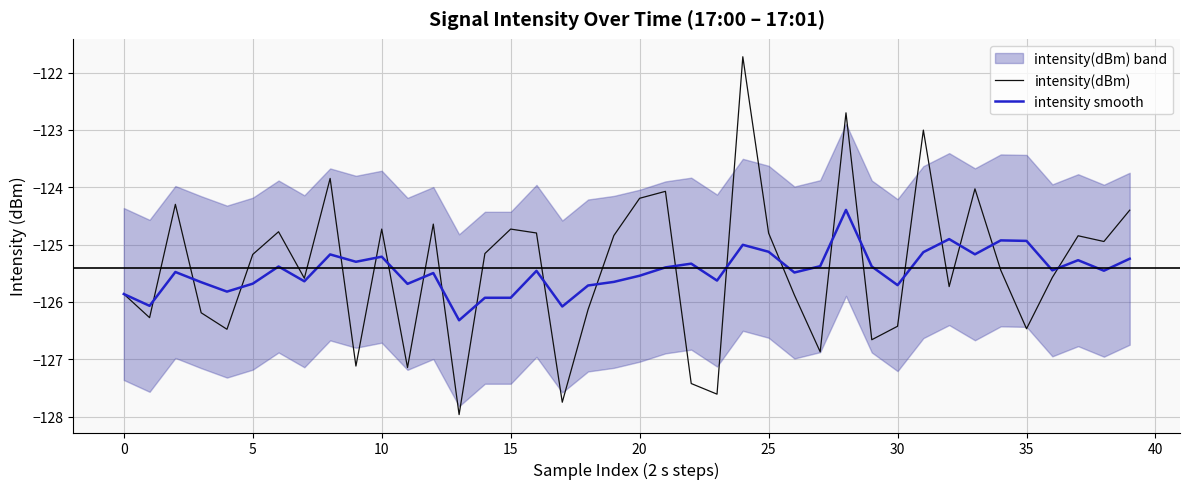

What is the approximate value of intensity smooth at 15?

-125.9